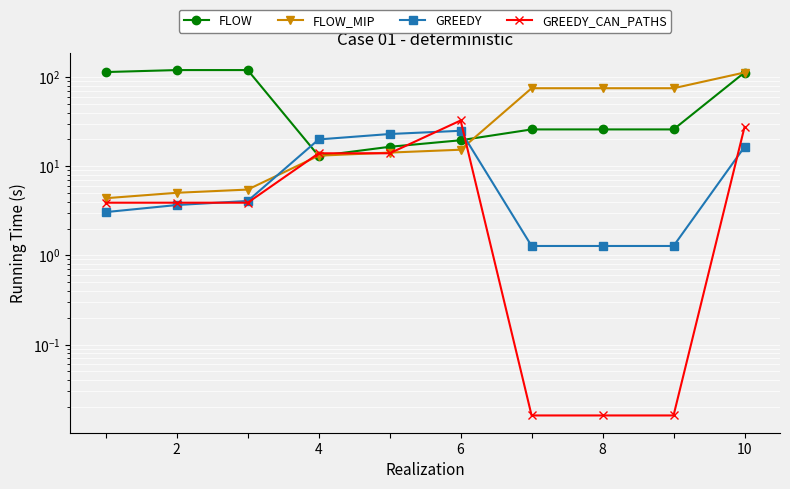

Reading left to right, list all the values displayed in this chart.

FLOW: 114.0	120.0	120.0	13.1	16.5	19.6	25.9	25.9	25.9	112.7
FLOW_MIP: 4.4	5.0	5.5	13.1	14.2	15.3	75.1	75.1	75.1	112.7
GREEDY: 3.1	3.7	4.1	20.0	23.0	25.0	1.3	1.3	1.3	16.5
GREEDY_CAN_PATHS: 3.9	3.9	3.9	14.0	14.0	32.6	0.0	0.0	0.0	27.5